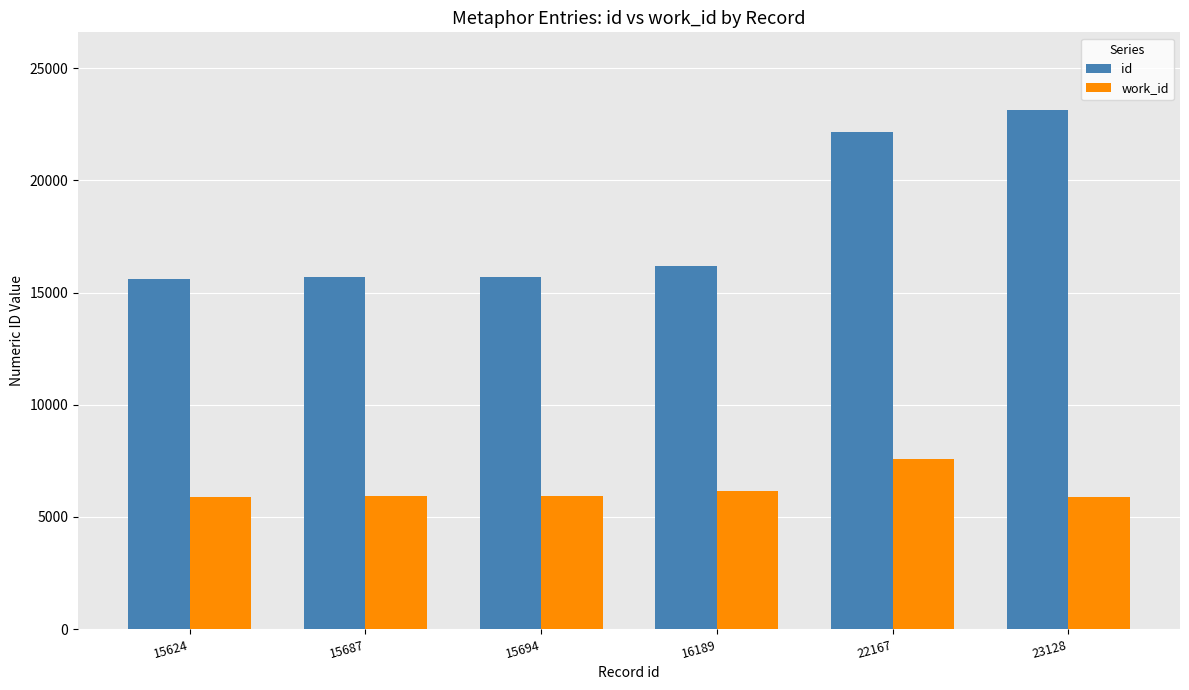

At 15624, list the series in order from smallest to largest.

work_id, id